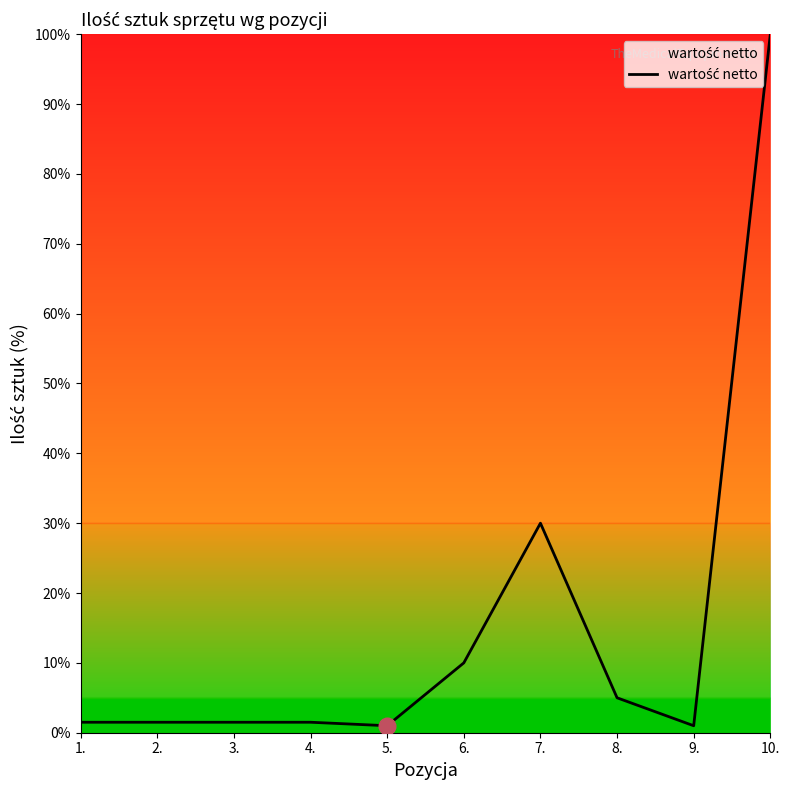

Does the chart display data point markers on the line(s)?

No